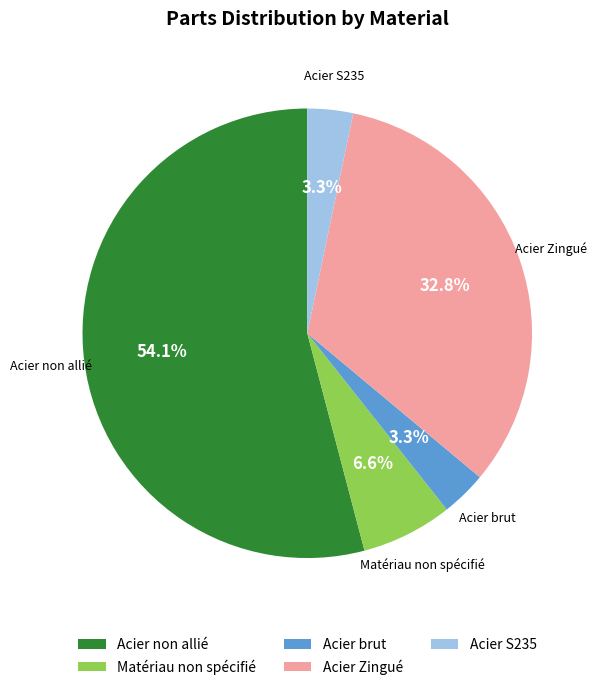

What portion of the pie excludes Matériau non spécifié?

93.4%